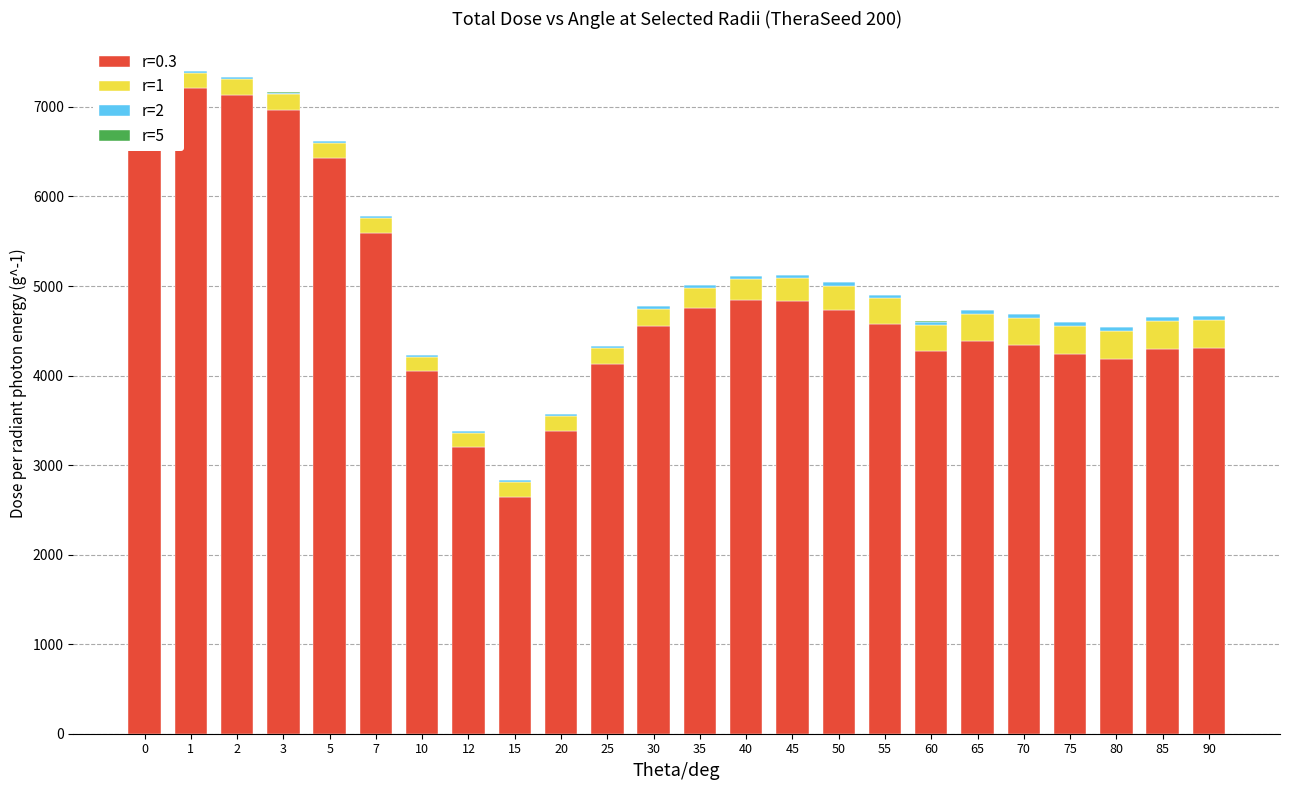

List the series in order of their peak value, highest first.

r=1, r=2, r=5